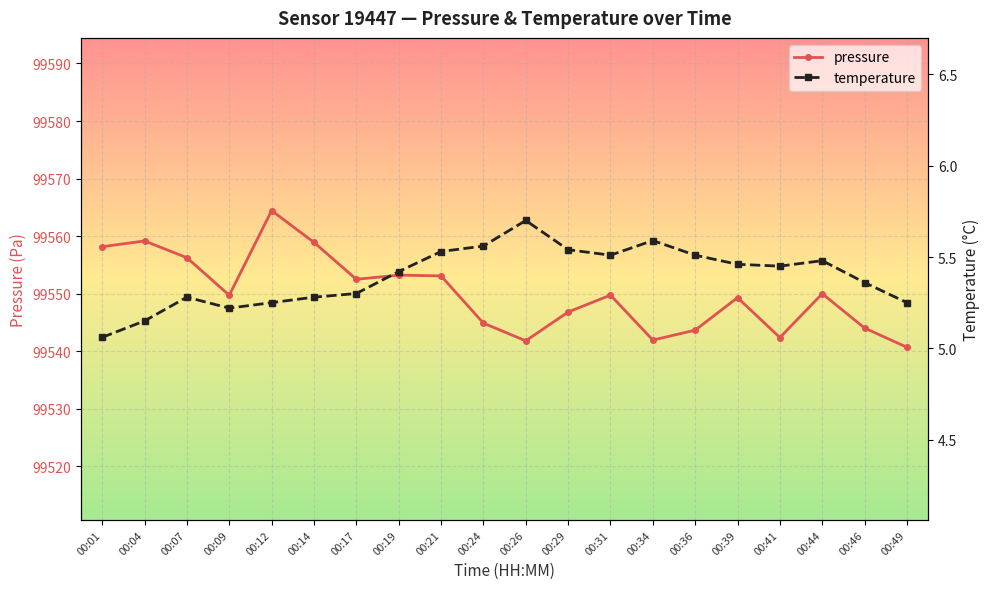

At which label does pressure reach its minimum?

00:49